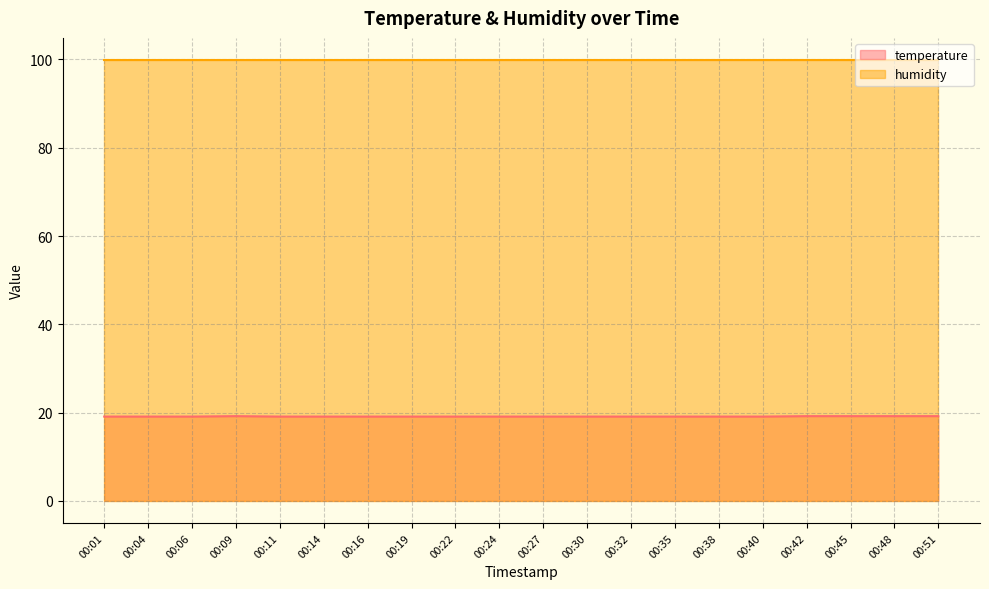

Between 00:51 and 00:42, which is larger?

00:51